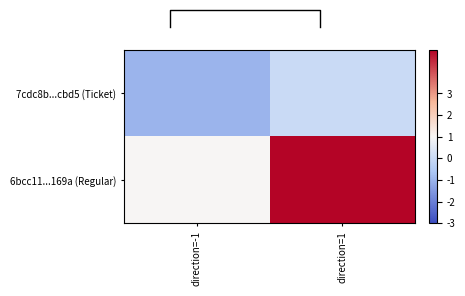

Rank the series by their average value, from highest to lowest.

6bcc11...169a (Regular), 7cdc8b...cbd5 (Ticket)